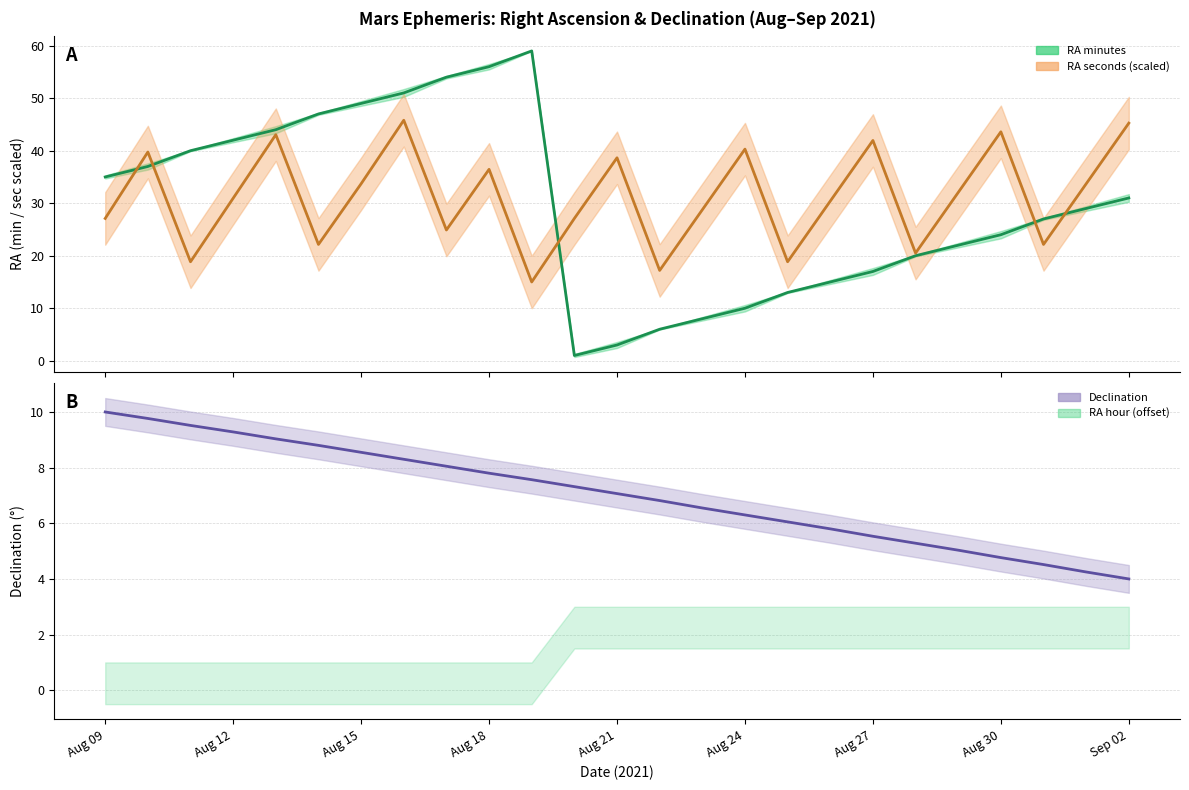

How many data points does each series have?

25